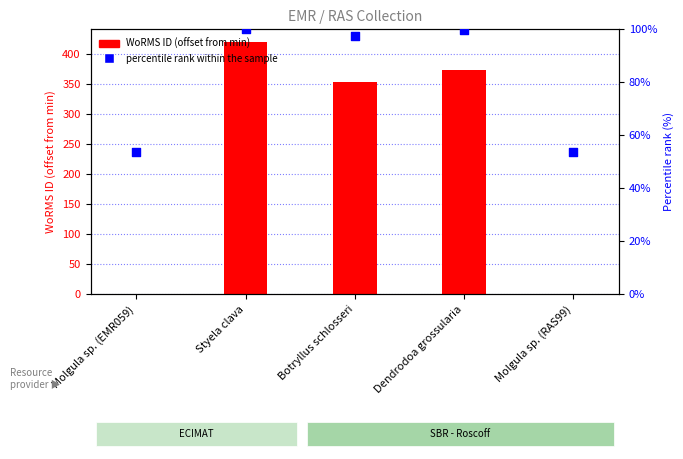

Which series reaches the maximum Y coordinate?

WoRMS ID (offset from min)